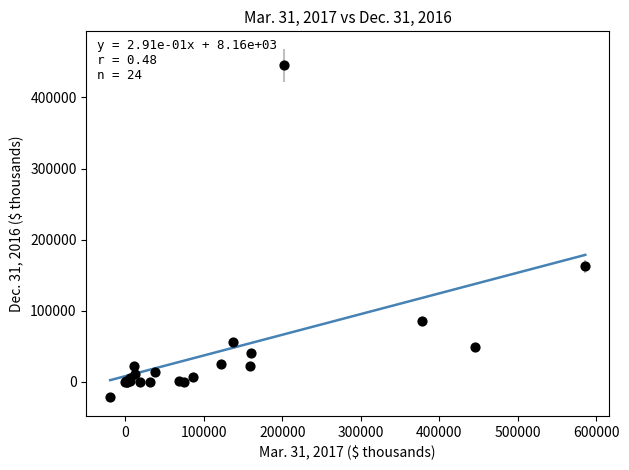

What Y value in the scatter plot is closest to 211905?

162828